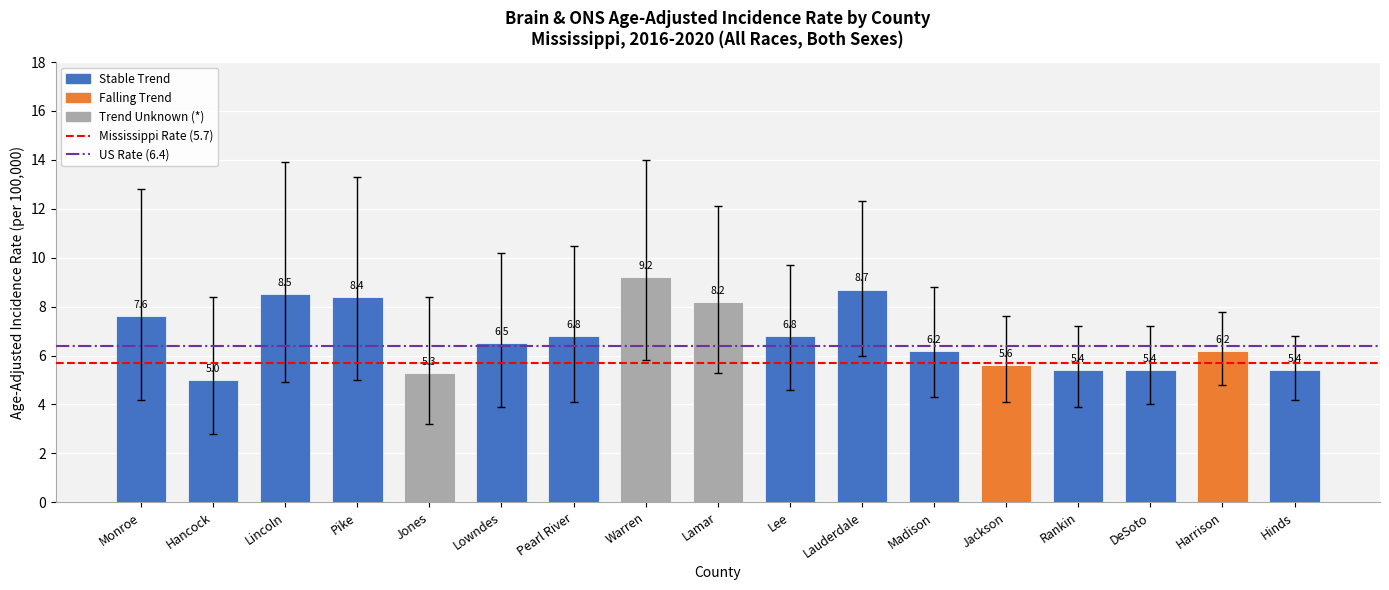

Where does the data first go above 6?

Monroe